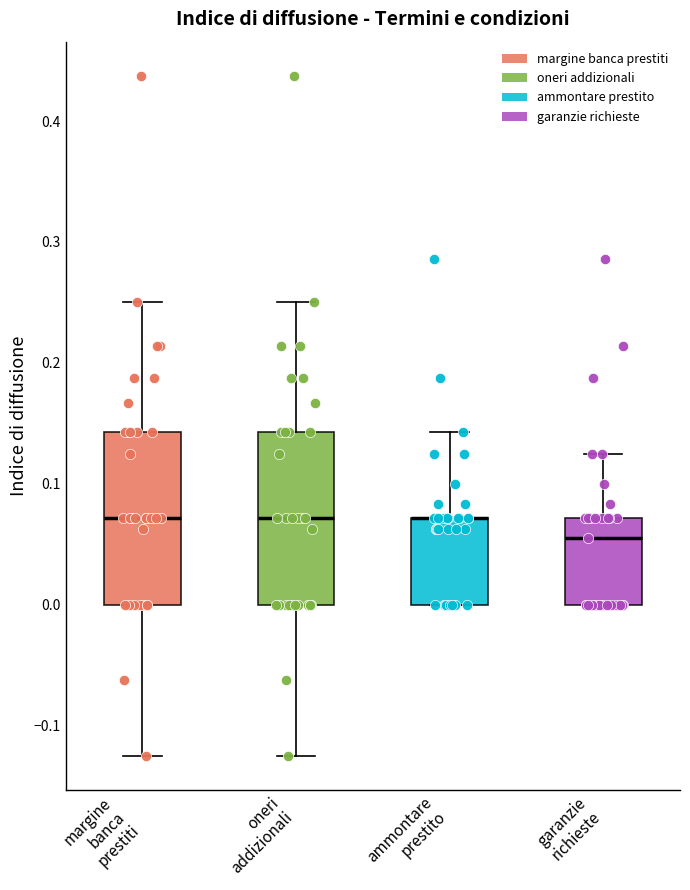

Reading left to right, transcribe this box plot: for each box, give where its median line is, the range the box spans, and where its two whiskers end, as read against the y-axis. The values are not printed on the chart, so give them approximately, as read against the axis.

margine banca prestiti: median 0.07, box 0.00 to 0.14, whiskers -0.12 to 0.25
oneri addizionali: median 0.07, box 0.00 to 0.14, whiskers -0.12 to 0.25
ammontare prestito: median 0.07 (drawn on the box's upper edge), box 0.00 to 0.07, whiskers 0.00 to 0.14
garanzie richieste: median 0.06, box 0.00 to 0.07, whiskers 0.00 to 0.13